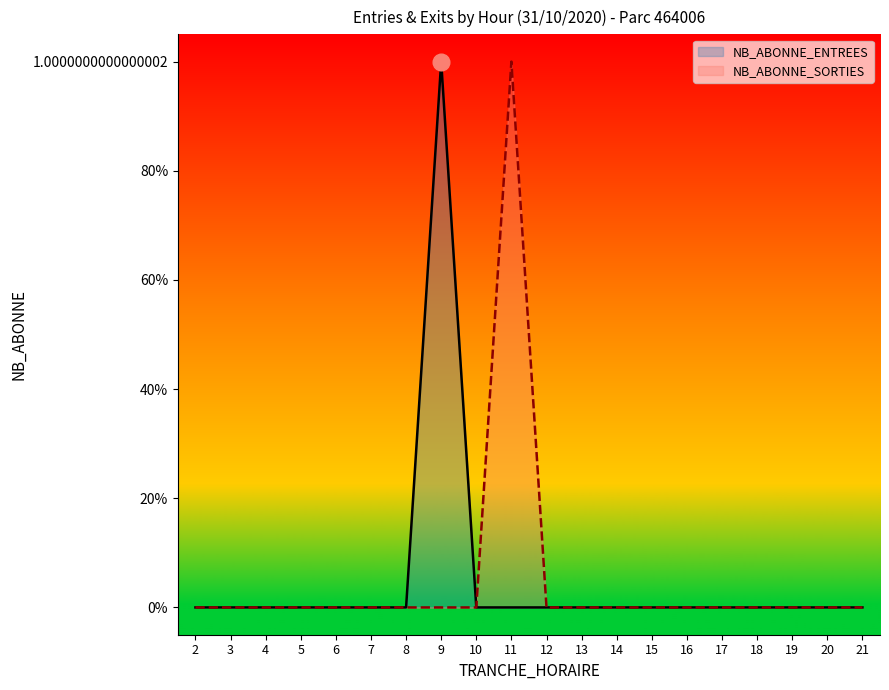

Which series has the largest total across all categories?

NB_ABONNE_ENTREES